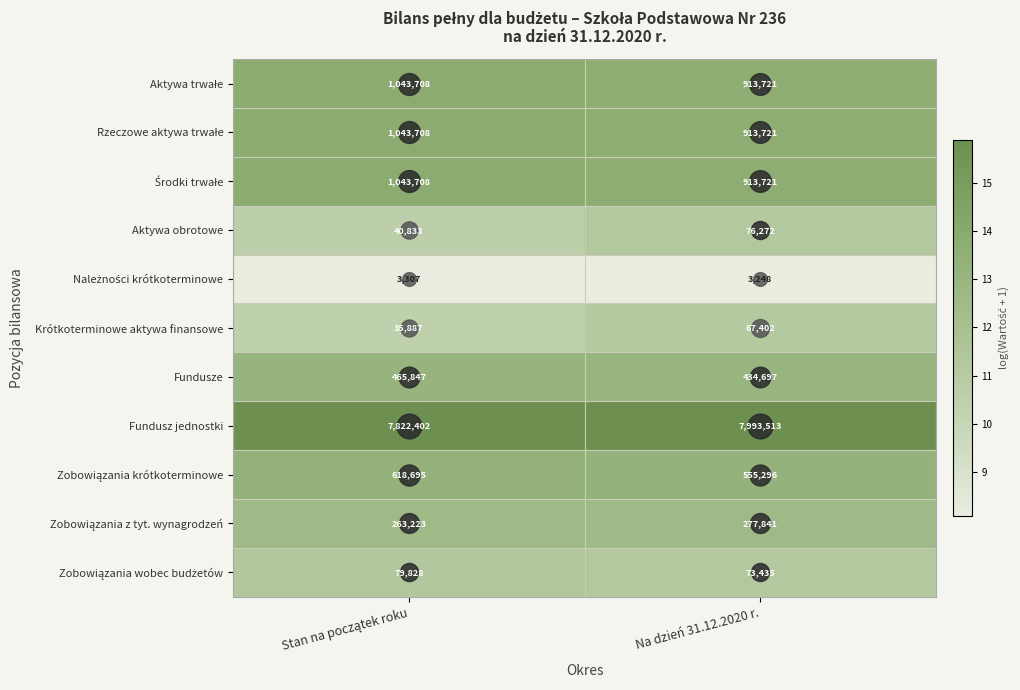

The value of Fundusze at Na dzień 31.12.2020 r. is 434697. True or false?

True